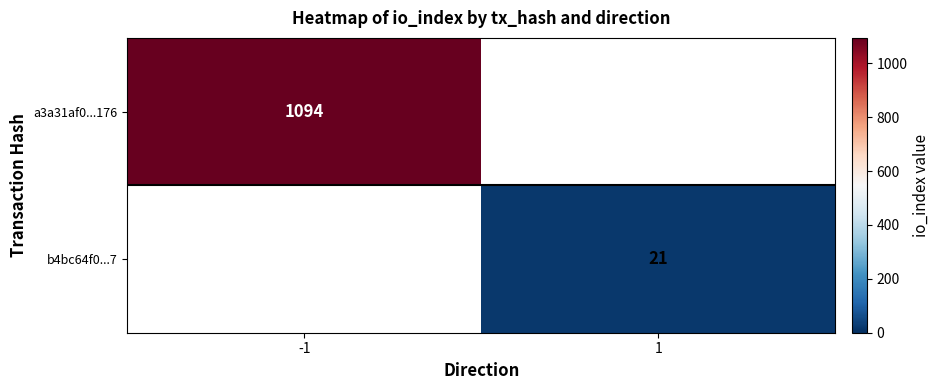

Is the value of b4bc64f0...7 at 1 greater than the value of a3a31af0...176 at -1?

No